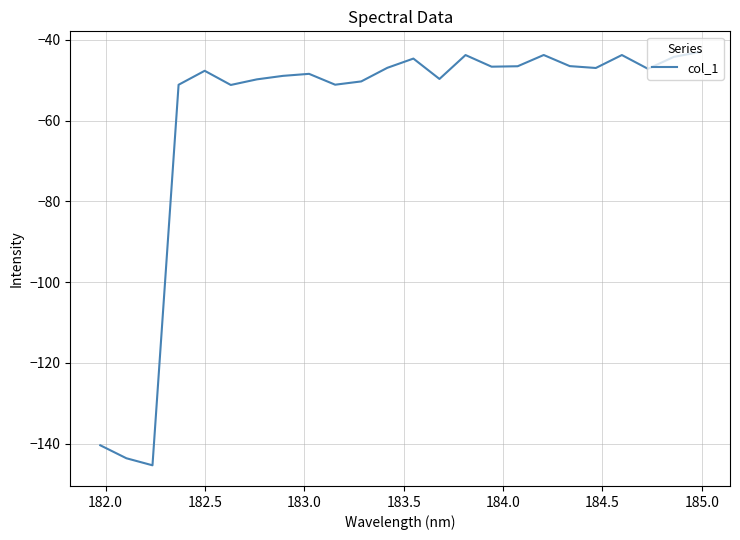

What is the smallest value displayed?

-145.4